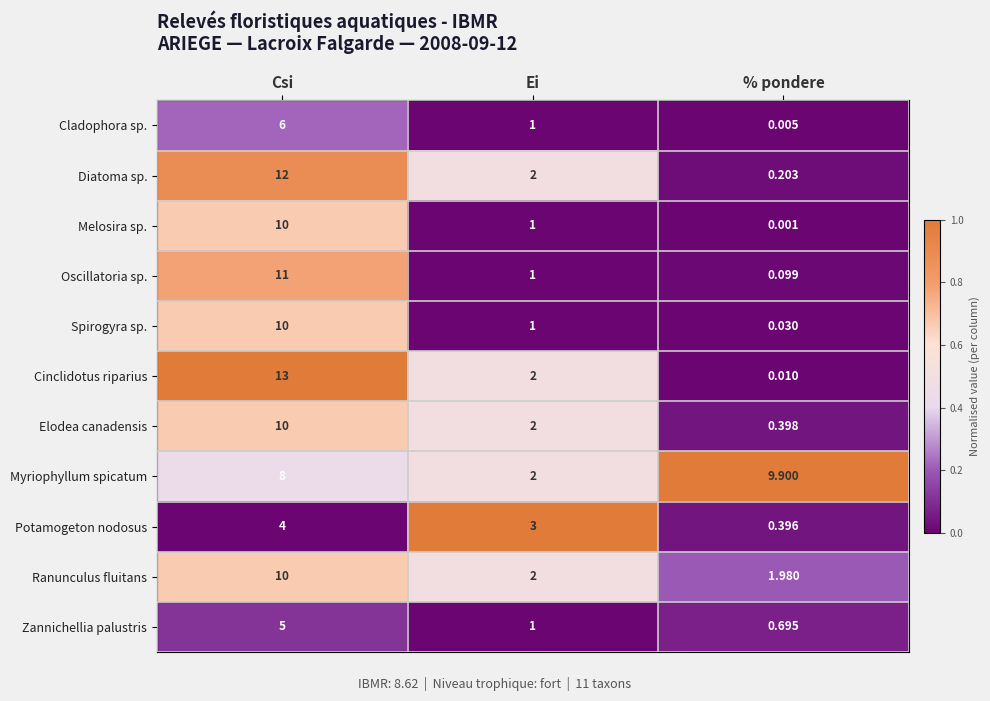

Rank the categories by Spirogyra sp. value from lowest to highest.

% pondere, Ei, Csi